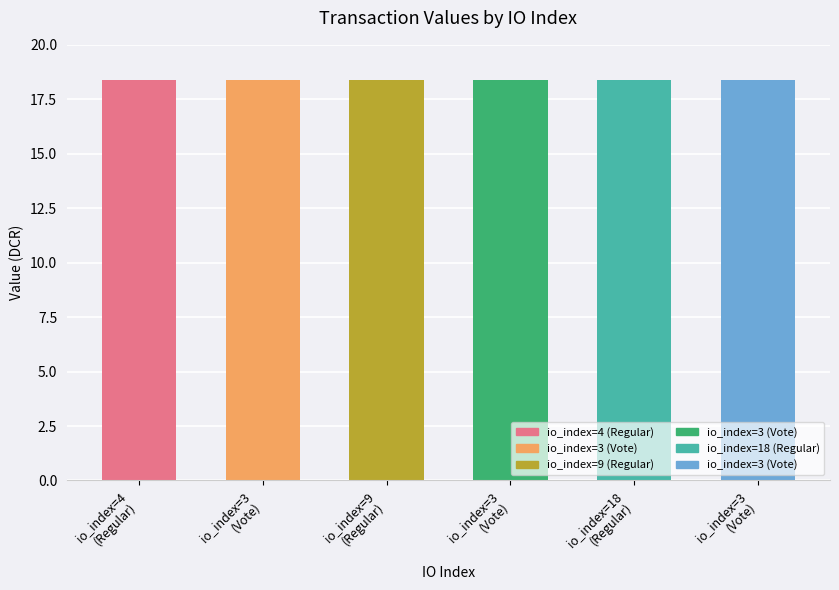

What is the value of the 3rd bar from the left?

18.4